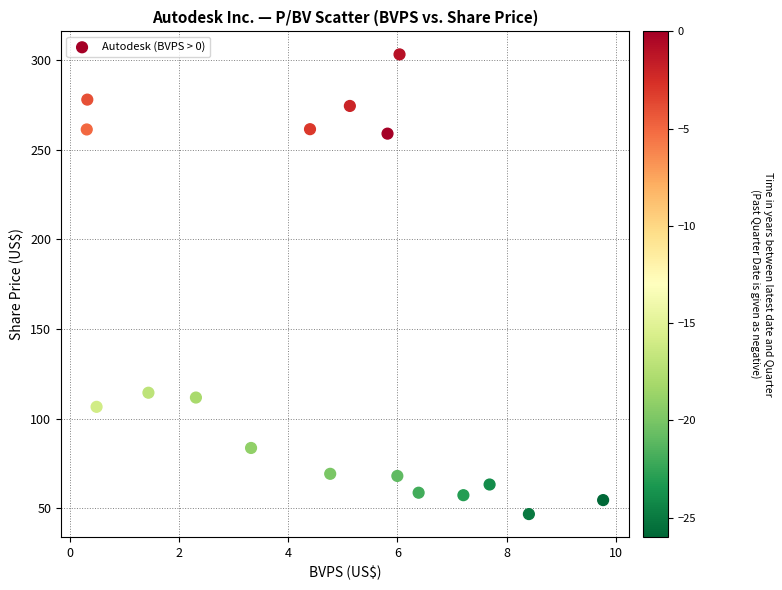

What is the range of X values (max minus min)?

9.5